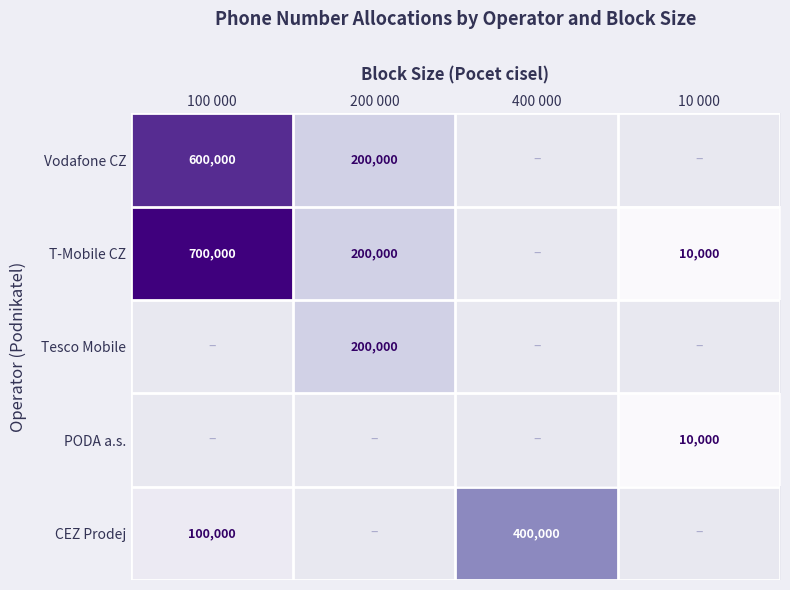

Is it true that T-Mobile CZ equals 1204076 at 100 000?

False